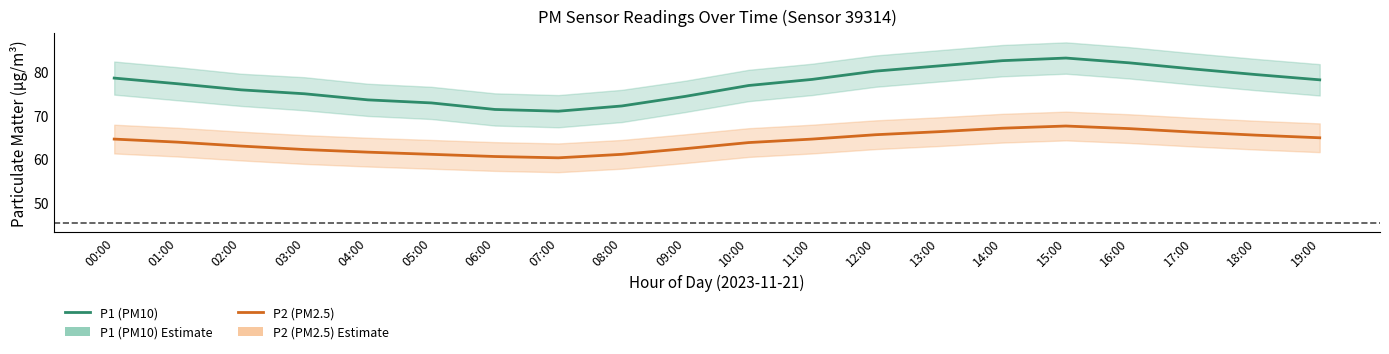

How many data points in P1 (PM10) are above 78?

10